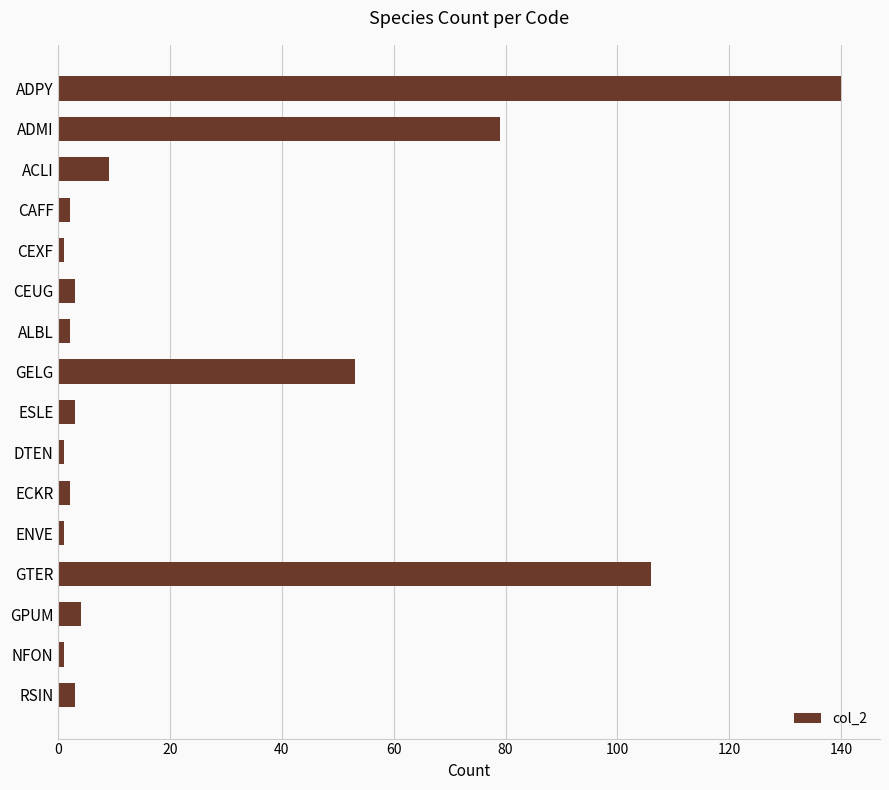

What is the label of the 6th bar from the top?

CEUG